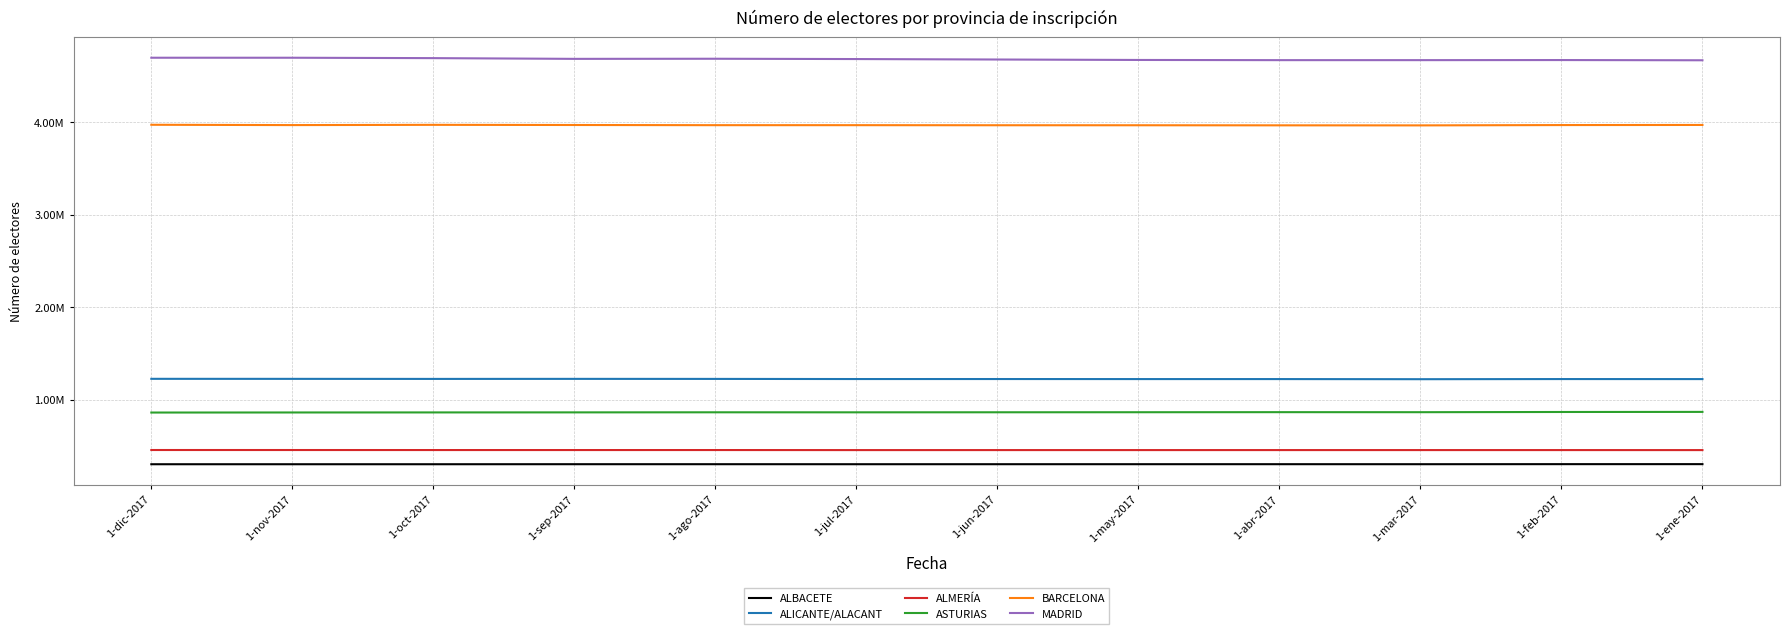

True or false: ALICANTE/ALACANT and ASTURIAS intersect in this chart.

False